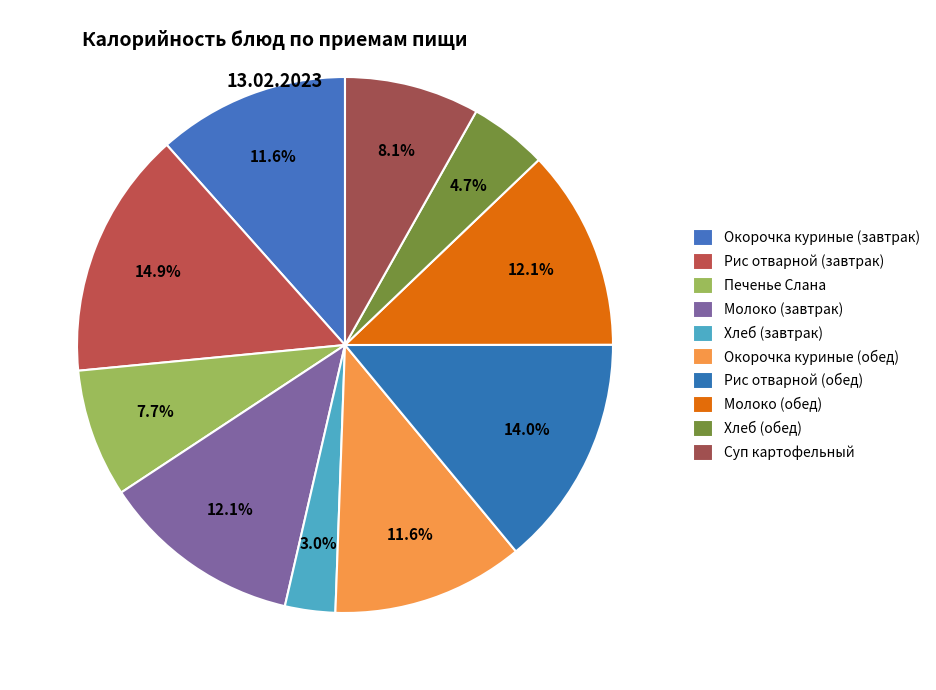

What percentage is the Рис отварной (завтрак) slice, to the nearest percent?

15%